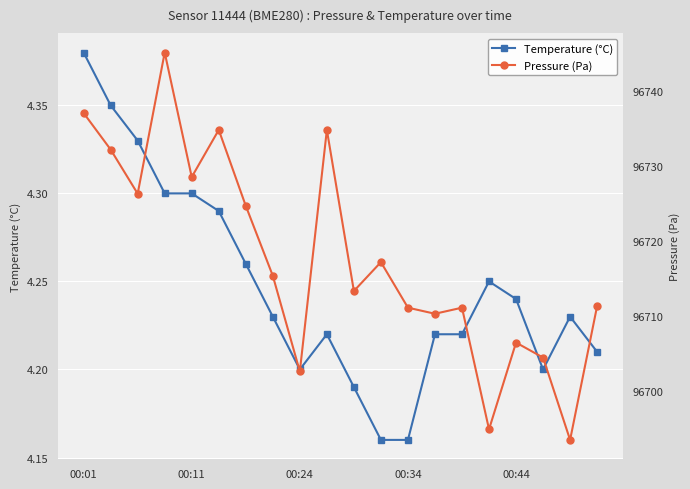

Which category has the highest value in the Temperature (°C) series?

00:01